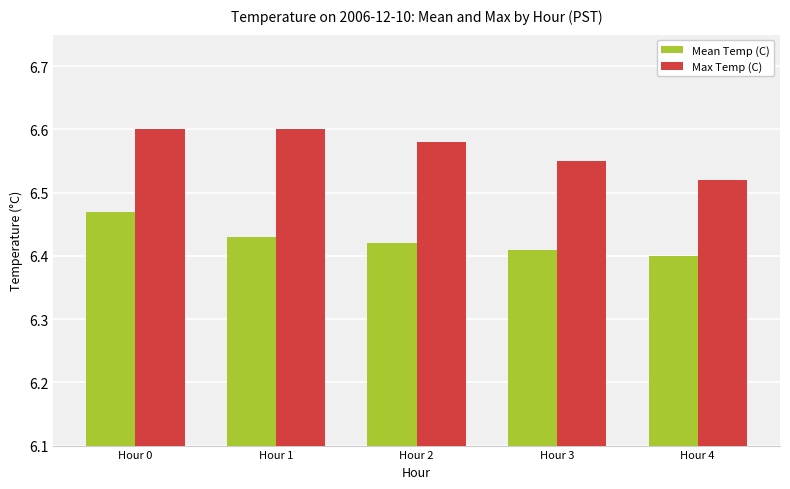

Which series changed the most between Hour 0 and Hour 2?

Mean Temp (C)